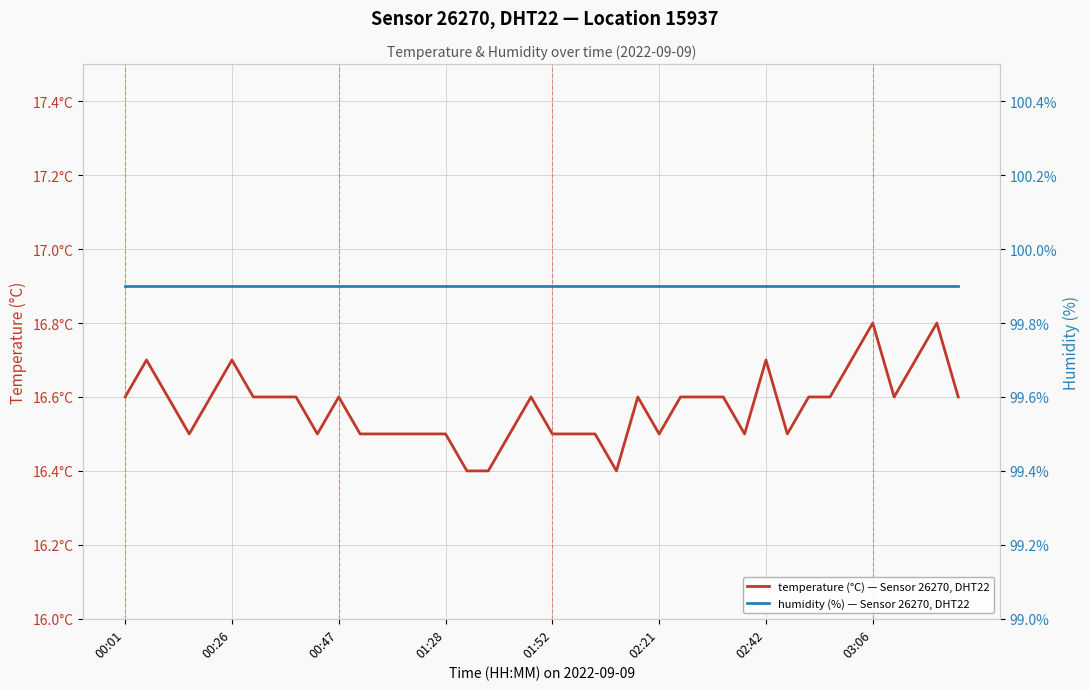

Which series changed the most between 14 and 17?

temperature (°C) — Sensor 26270, DHT22